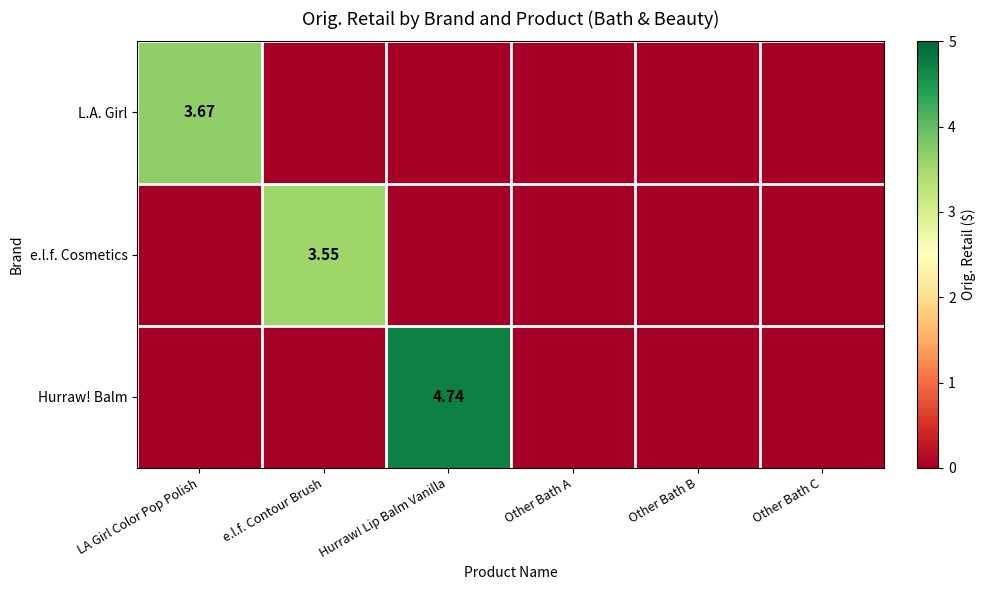

What is the spread (max minus min) of values at LA Girl Color Pop Polish?

3.7